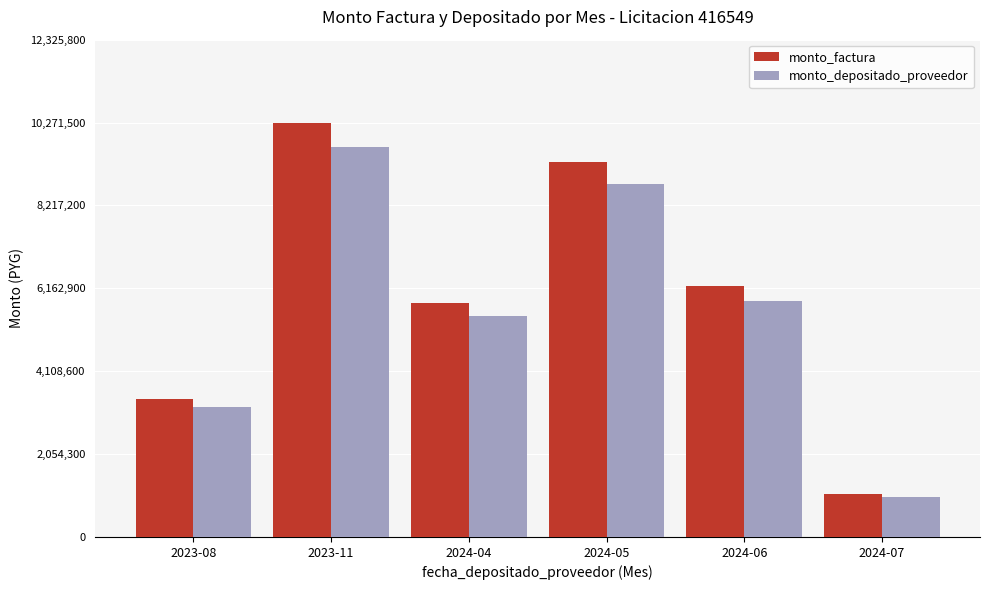

How many data points in monto_depositado_proveedor are less than 5848945?

3